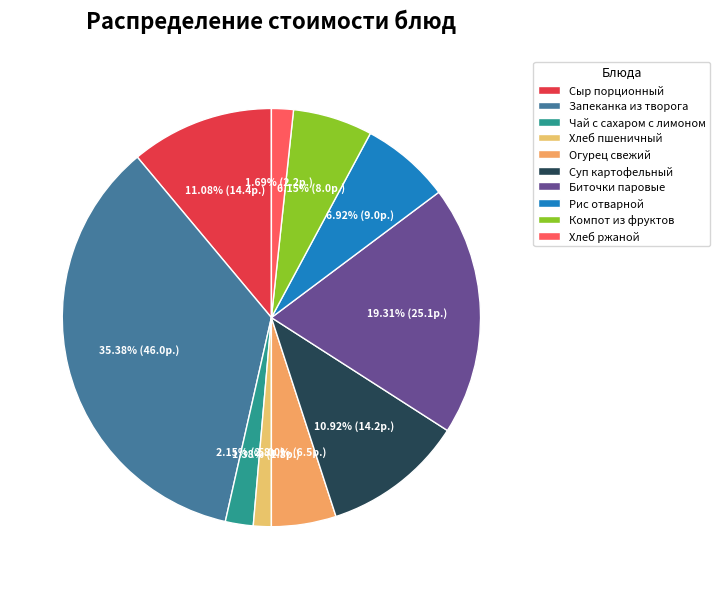

To the nearest percent, what is the average slice percentage?

10%